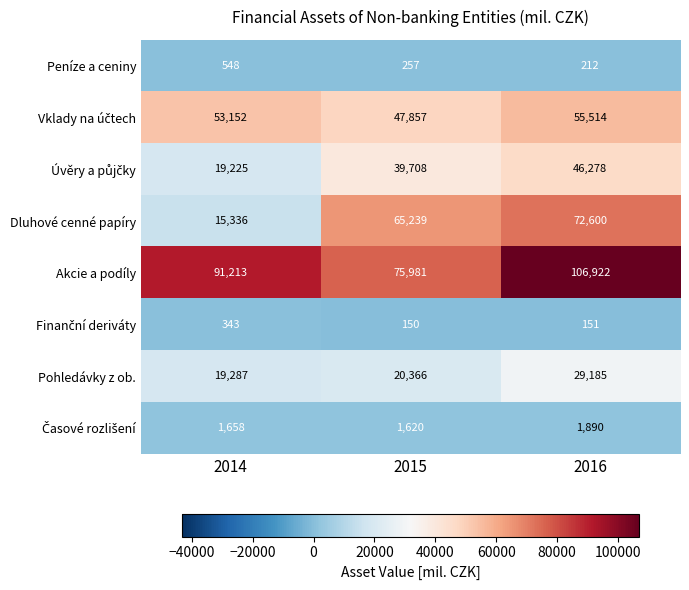

What is the smallest value displayed?

150